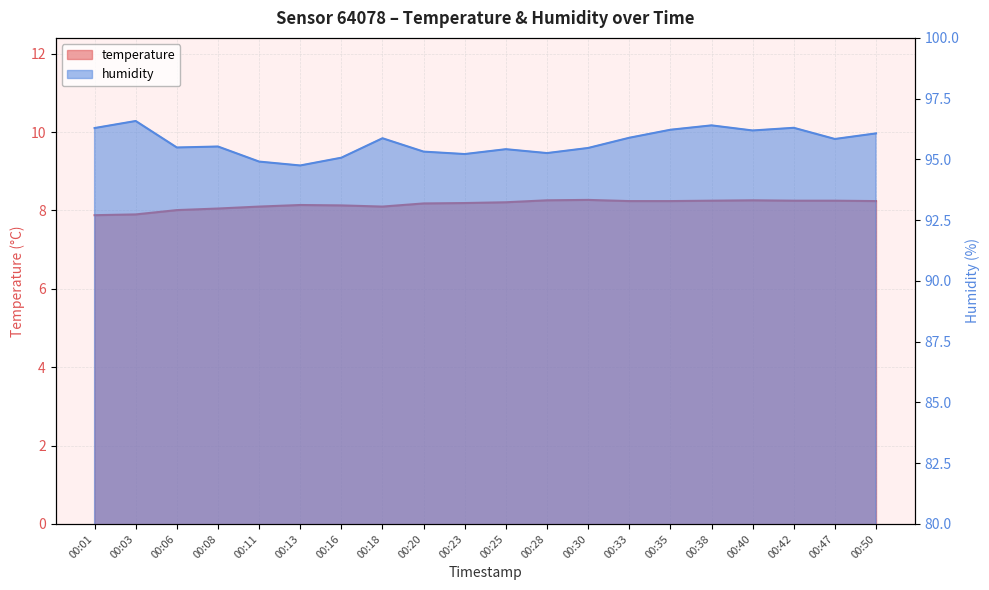

At which label does temperature first exceed 8?

00:06